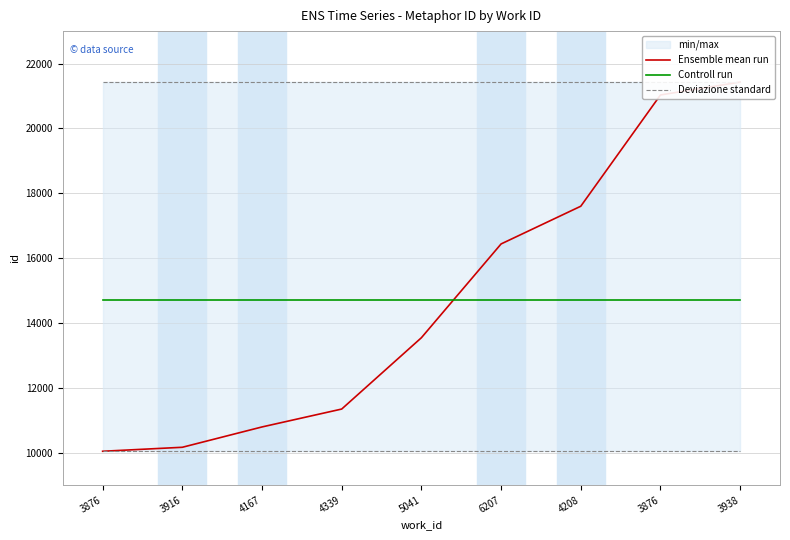

Which series has the largest total across all categories?

Ensemble mean run